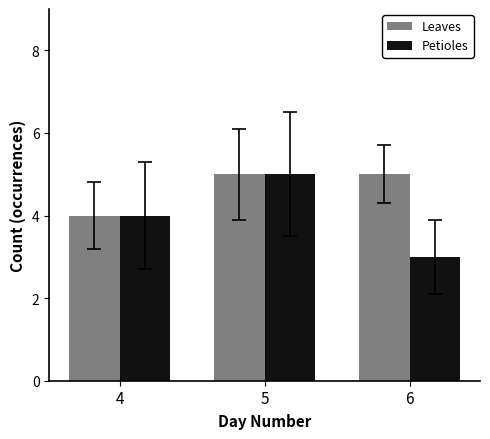

How many bars are there in each group?

2